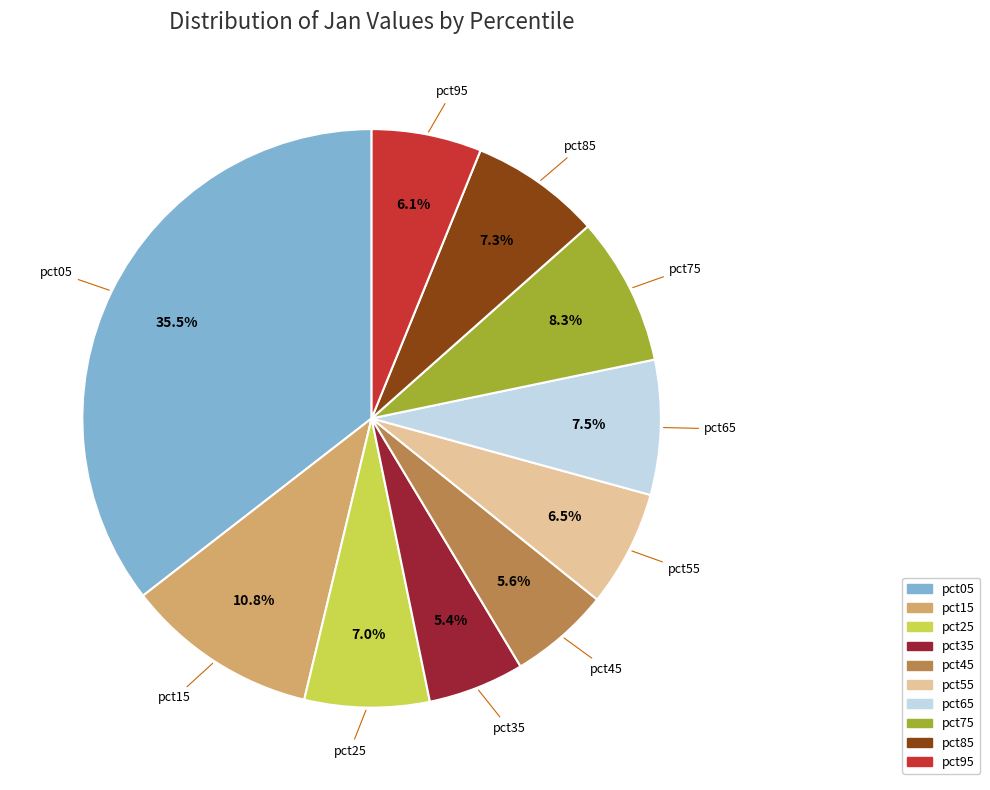

Which has a higher value, pct65 or pct75?

pct75